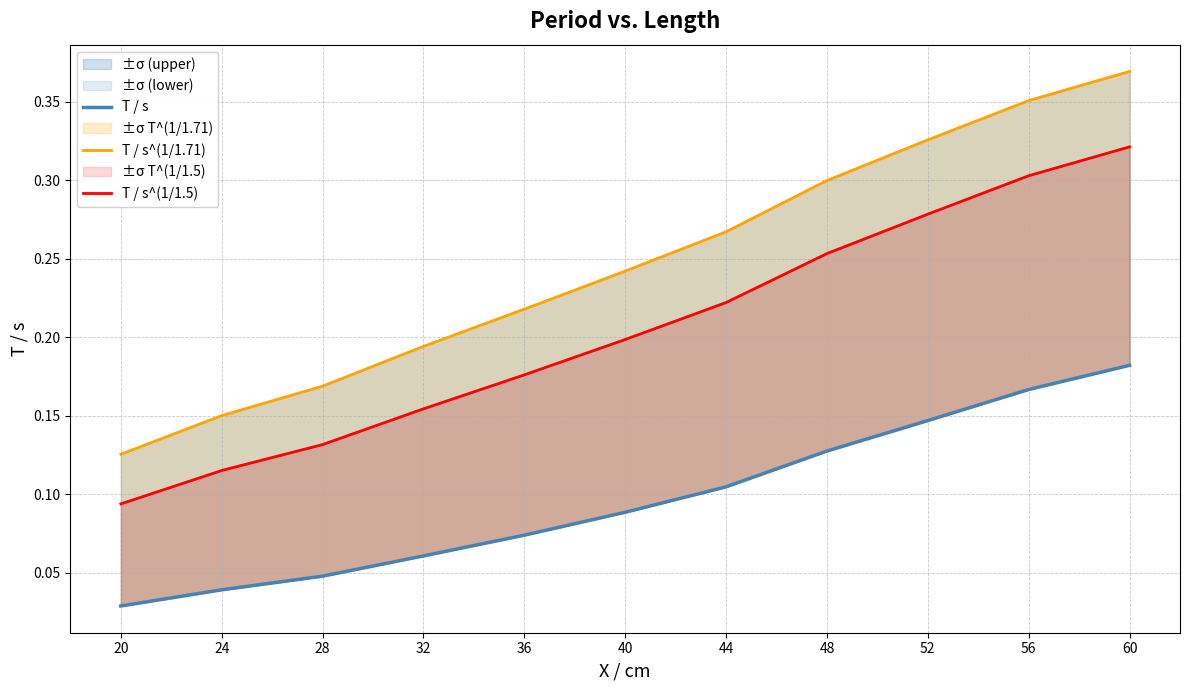

What is the value of the T / s point at the 9th from the left?

0.1